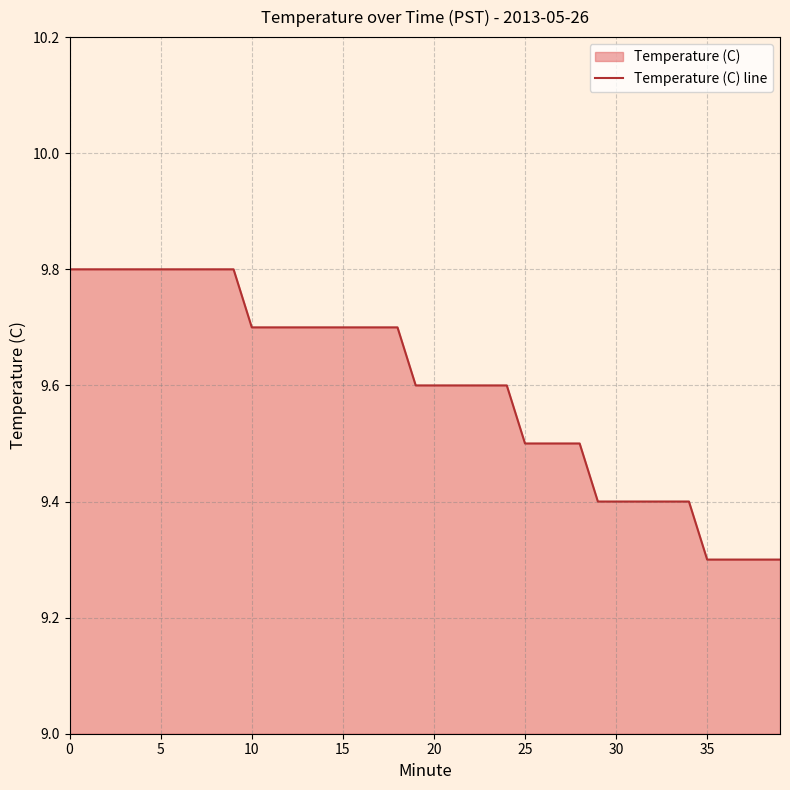

Between 35 and 20, which is larger?

20